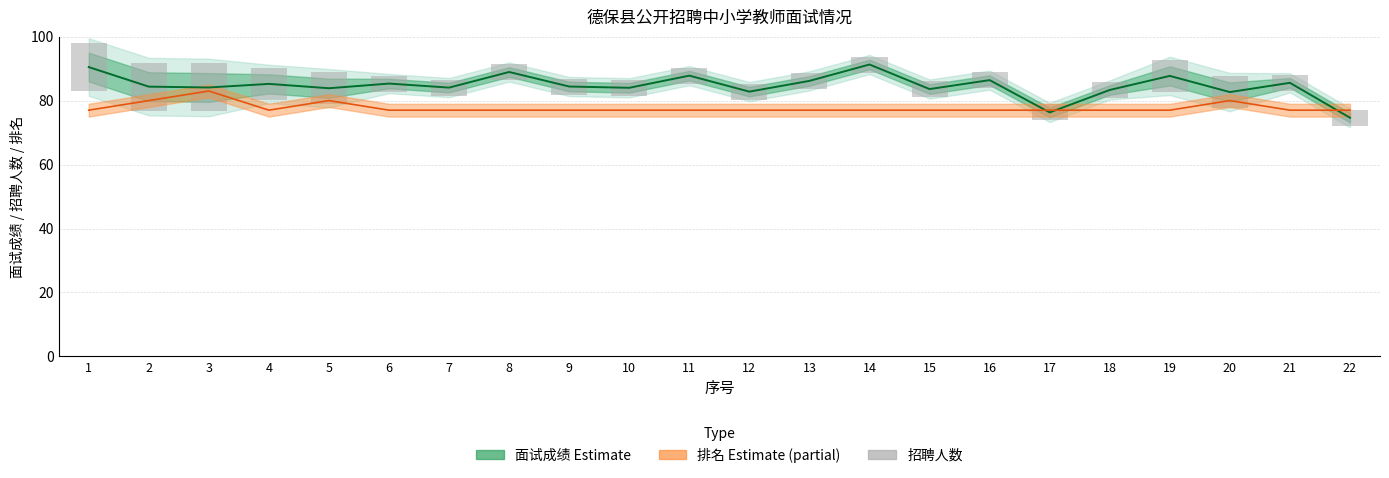

At which category is the sum across all series the highest?

1